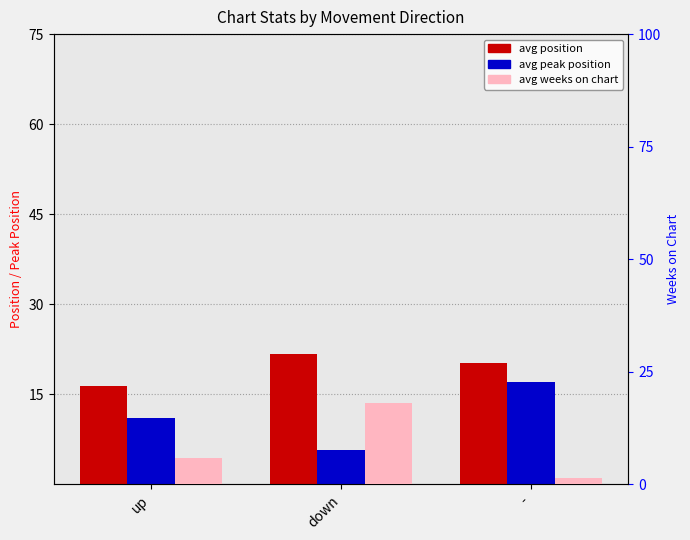

Are the bars grouped side by side (vs. stacked)?

Yes